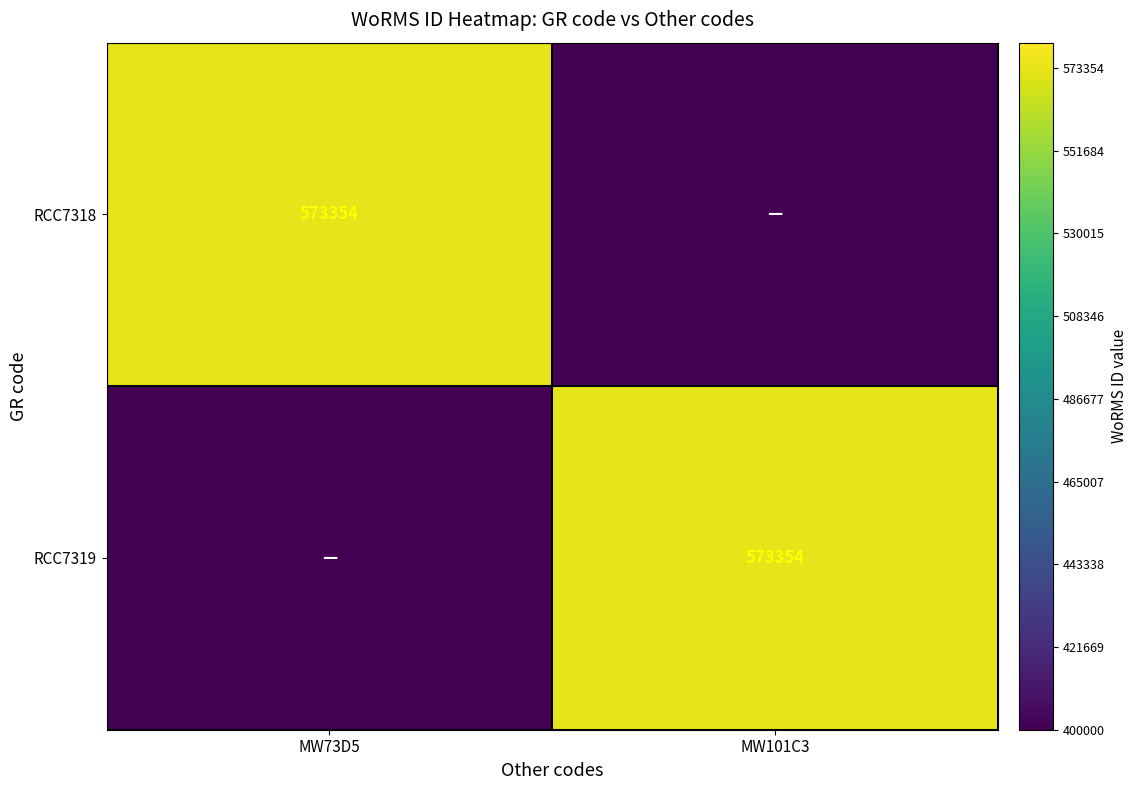

Between MW101C3 and MW73D5, which is larger?

MW73D5